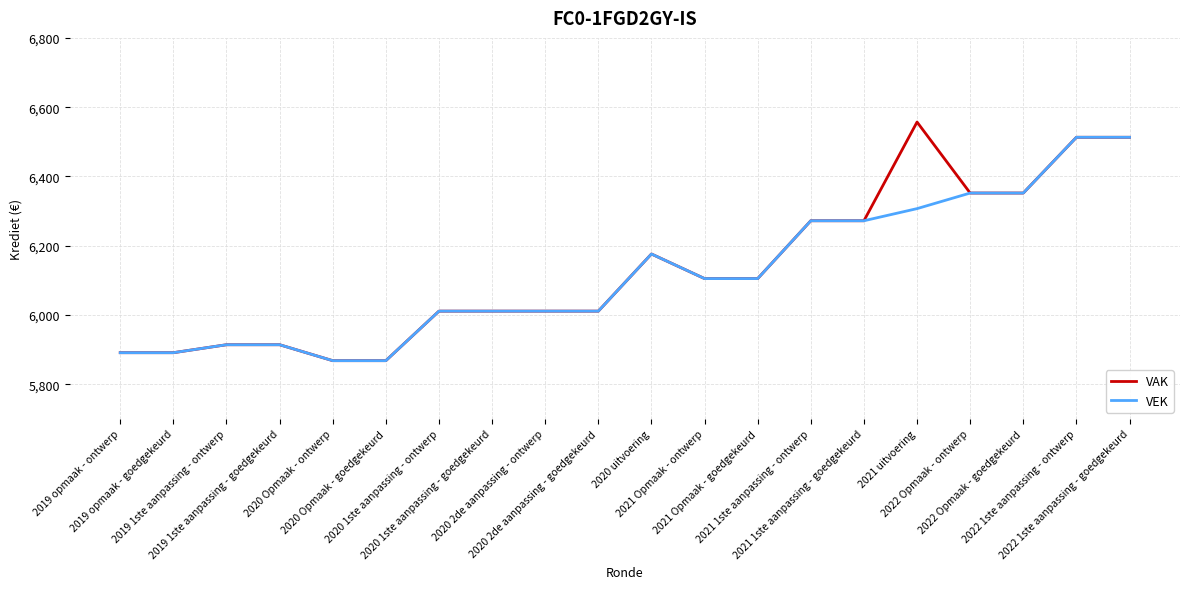

Reading left to right, list all the values displayed in this chart.

VAK: 5891	5891	5914	5914	5868	5868	6011	6011	6011	6011	6176	6105	6105	6272	6272	6557	6352	6352	6513	6513
VEK: 5891	5891	5914	5914	5868	5868	6011	6011	6011	6011	6176	6105	6105	6272	6272	6307	6352	6352	6513	6513